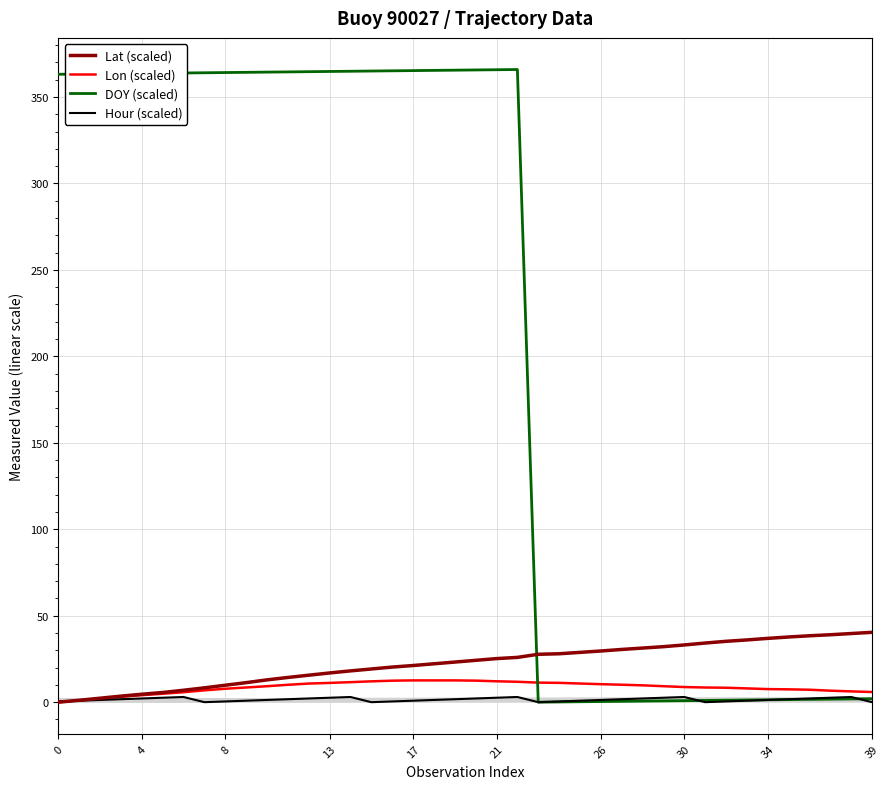

What is the total value across all series at 12?

393.1